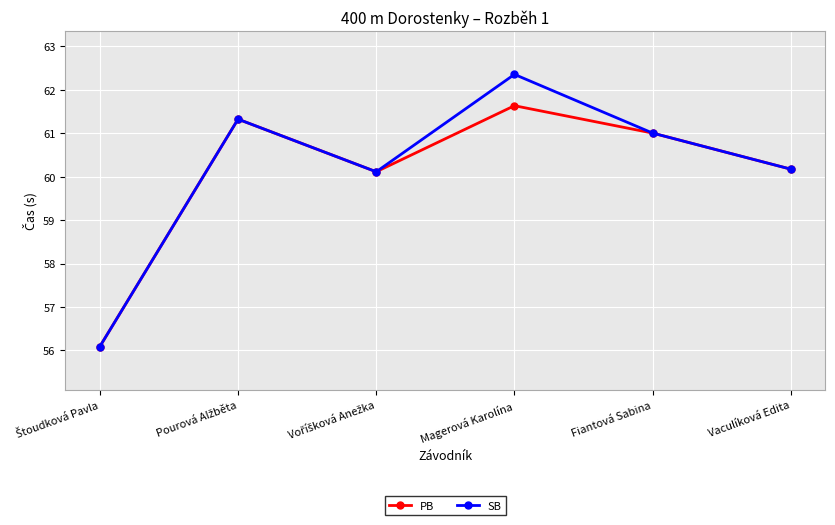

The value of SB at Magerová Karolína is 62.4. True or false?

True